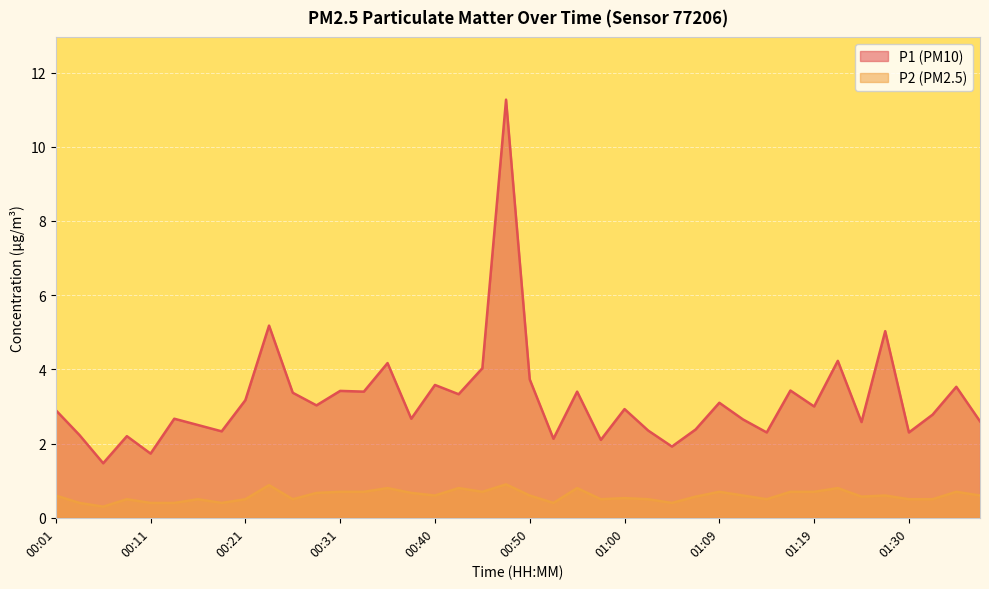

How many P2 values are between 0 and 1?

40